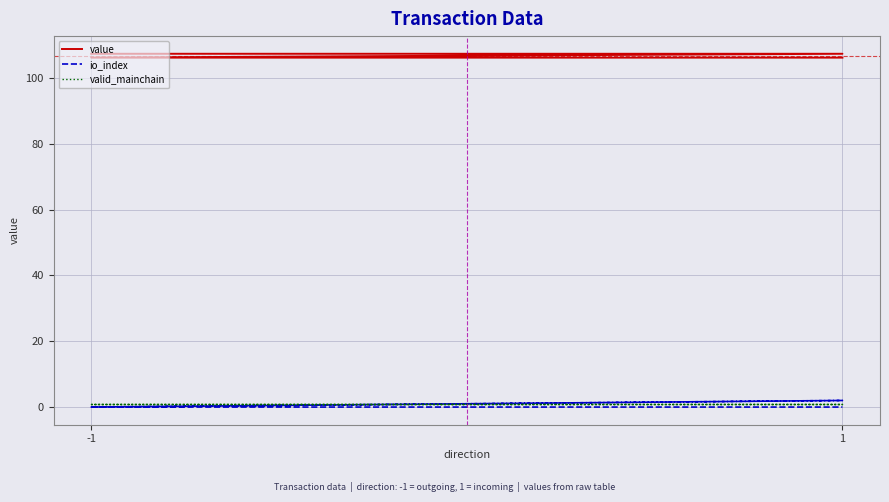

What is the maximum value shown in the chart?

107.3